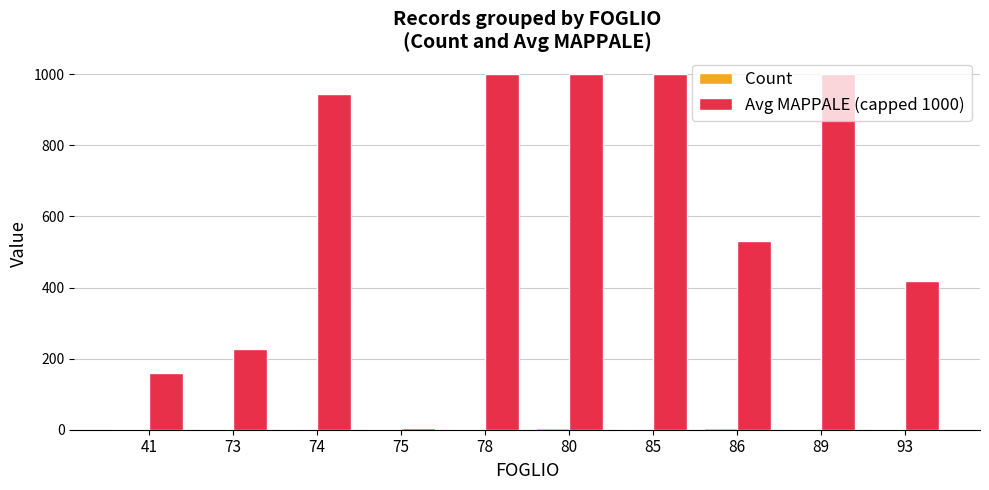

Is it true that Avg MAPPALE (capped 1000) equals 605.2 at 78?

False